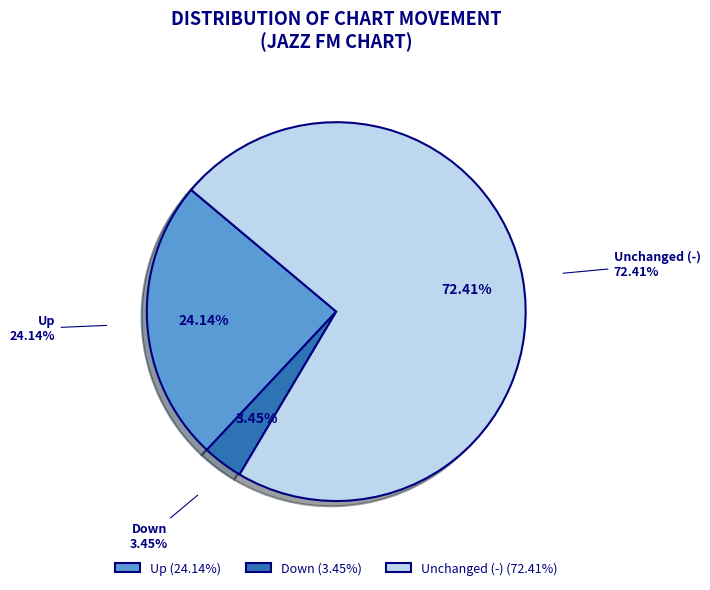

What is the total percentage of - and up?

96.6%